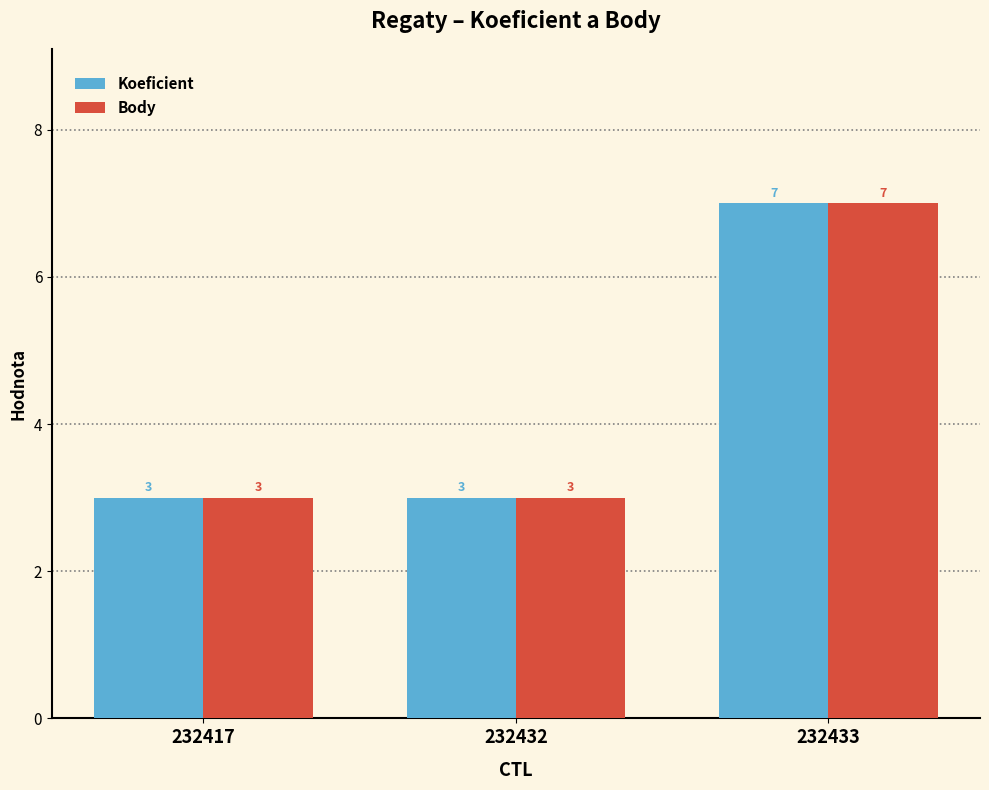

Count the Koeficient values in the range 3 to 7.

3